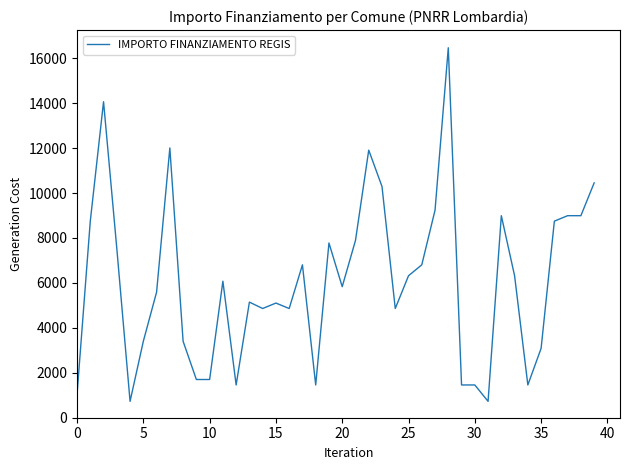

What is the minimum value shown in the chart?

729